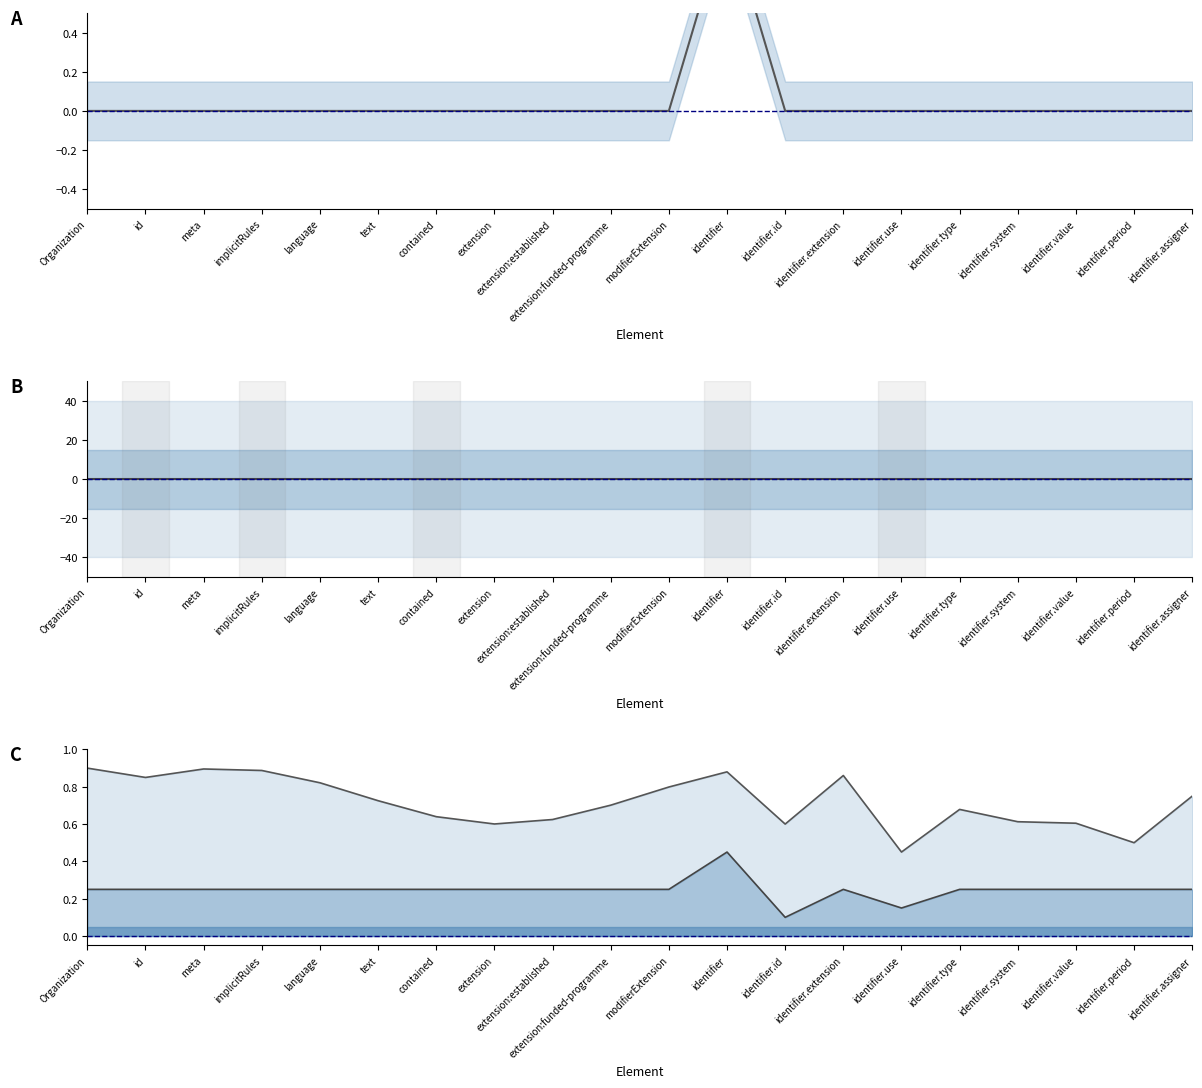

What is the difference between the highest and lowest values at implicitRules?

0.9